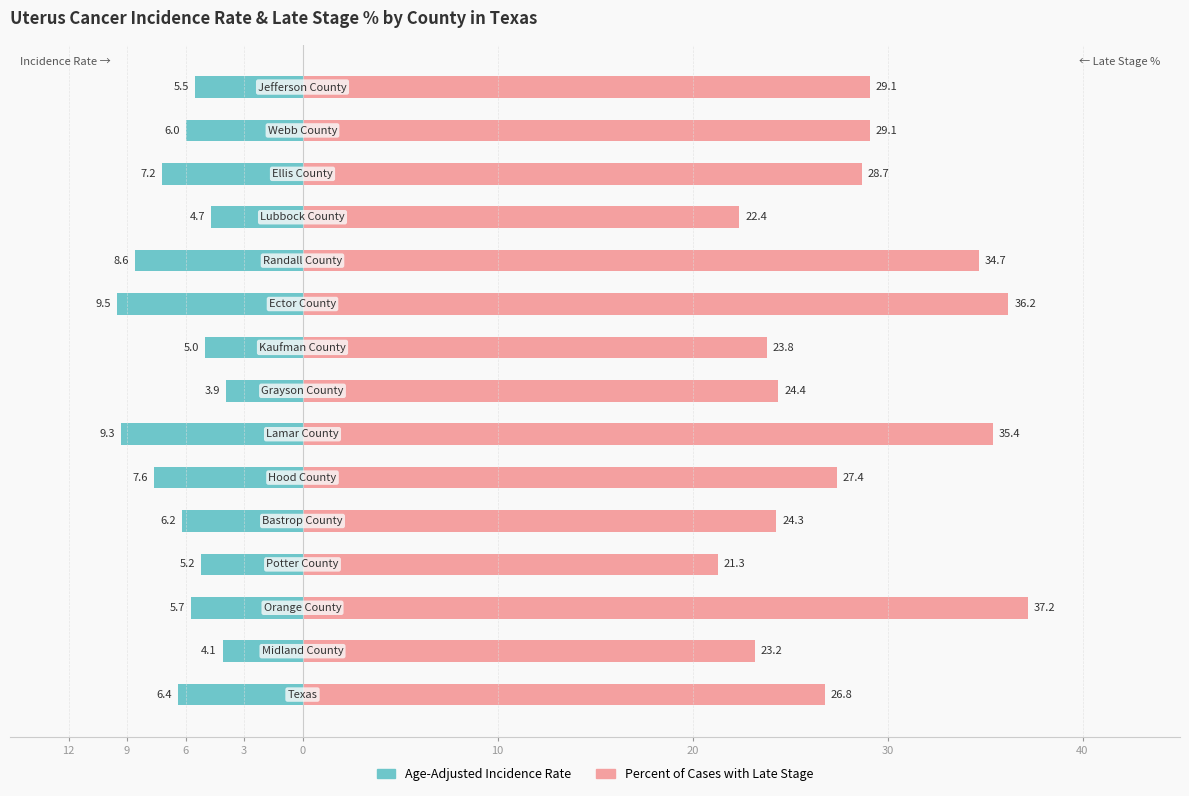

What is the greatest value displayed?

37.2